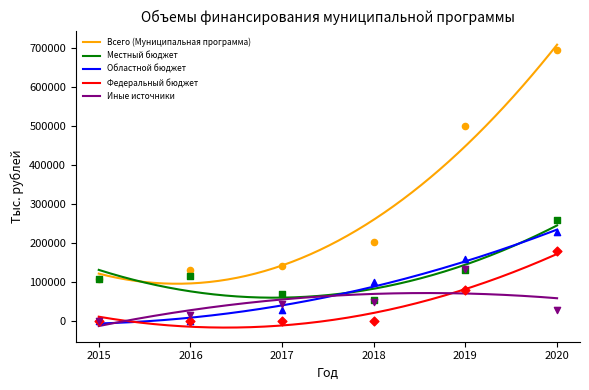

Which series has the widest spread of Y values?

Всего (Муниципальная программа)